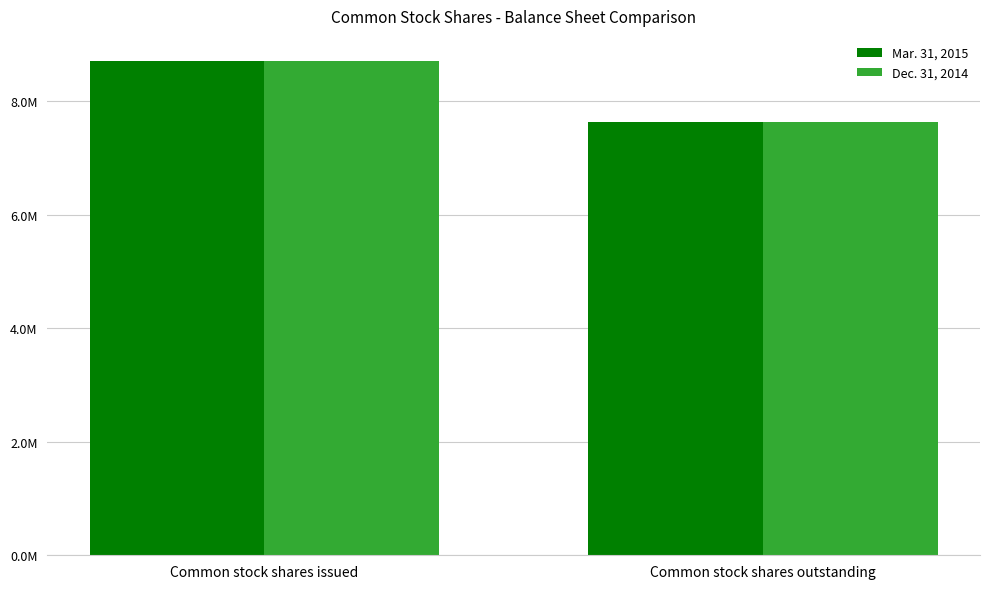

What are all the series names shown in the legend?

Mar. 31, 2015, Dec. 31, 2014